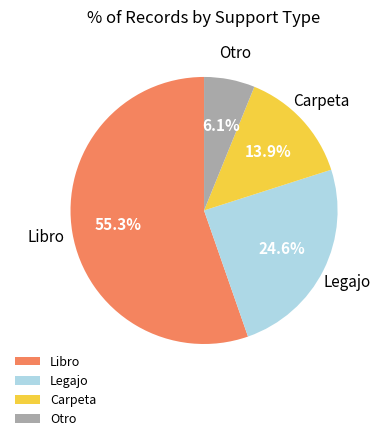

What is the largest slice in the pie chart?

Libro